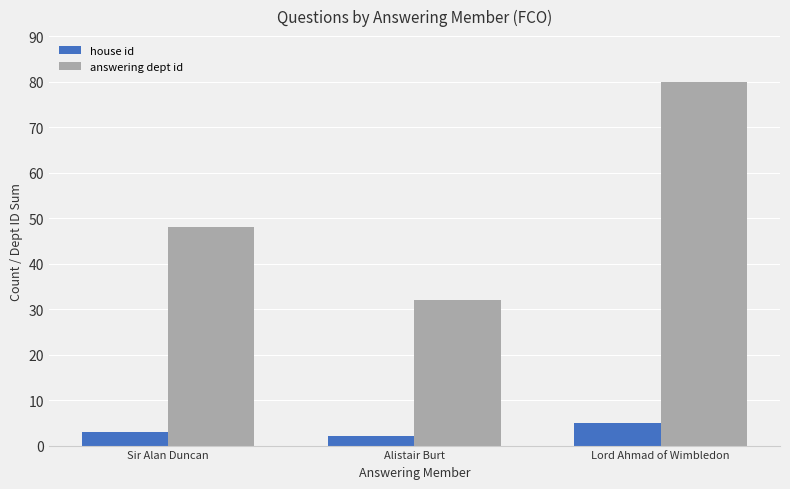

What is the label of the 1st bar from the right?

Lord Ahmad of Wimbledon